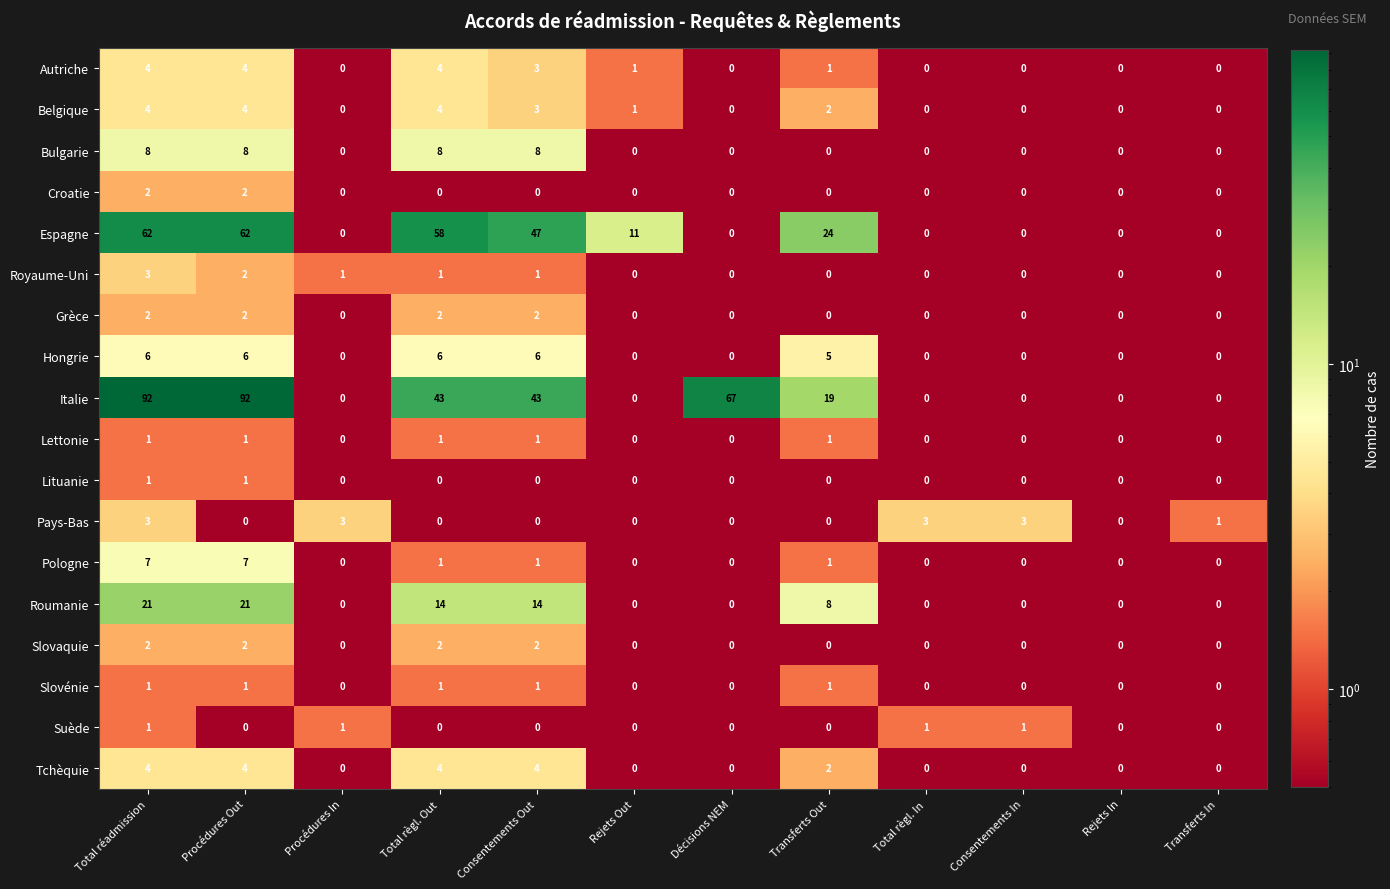

How many Royaume-Uni values are between 0 and 1?

10